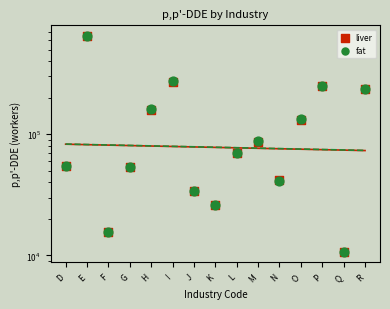

Which series reaches the minimum Y coordinate?

fat